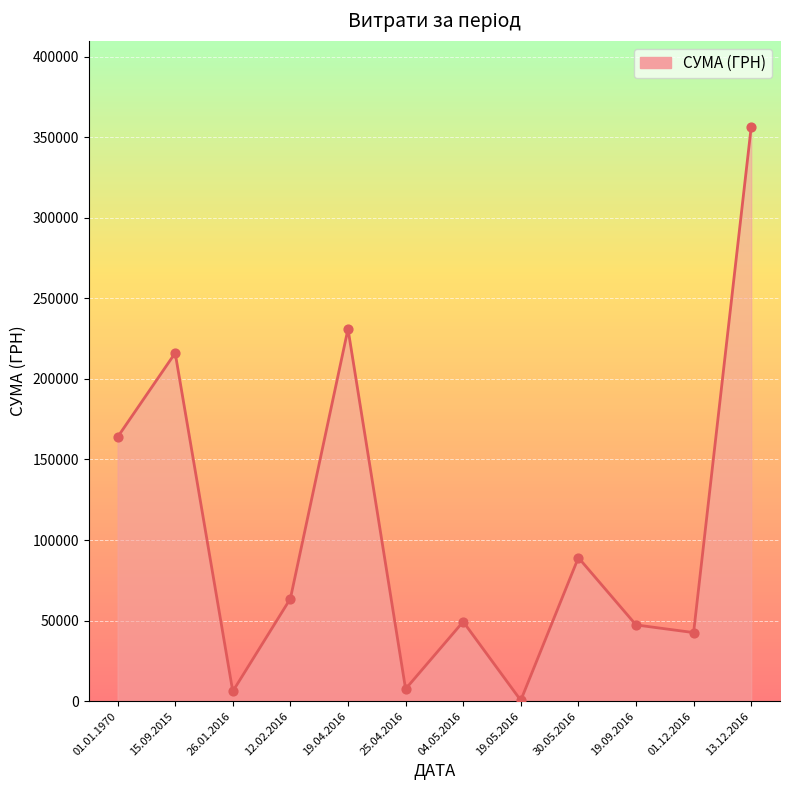

What is the change in value from 19.04.2016 to 13.12.2016?

+125299.1